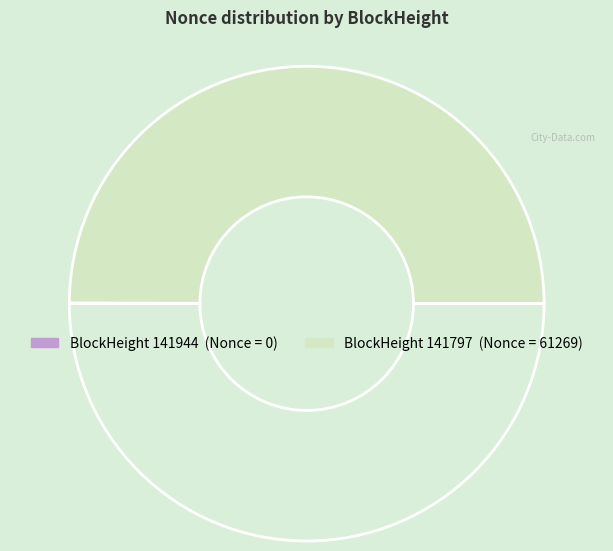

How many slices are in this pie chart?

2